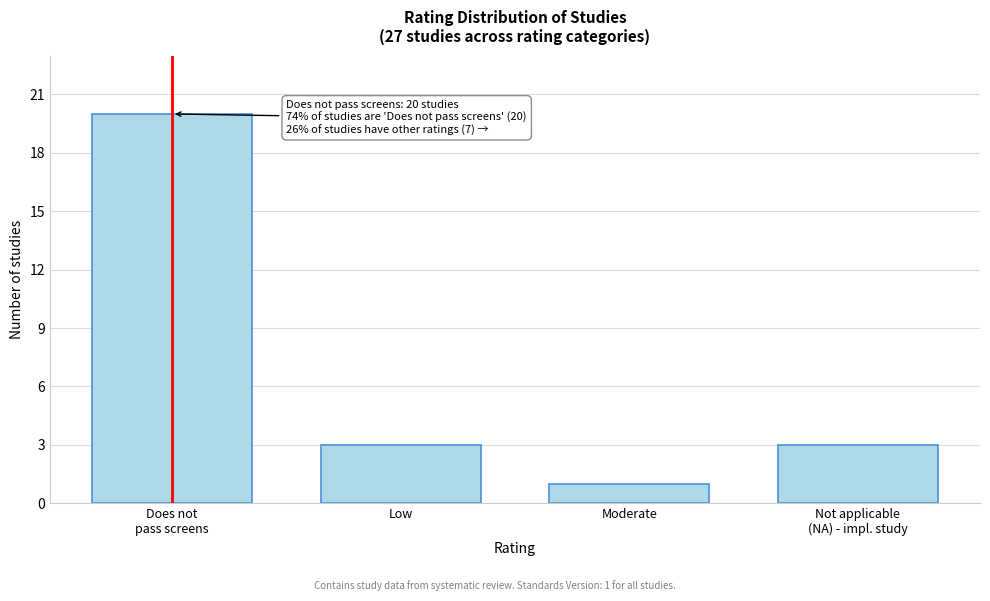

Reading left to right, what are all the values shown in this chart?

20	3	1	3